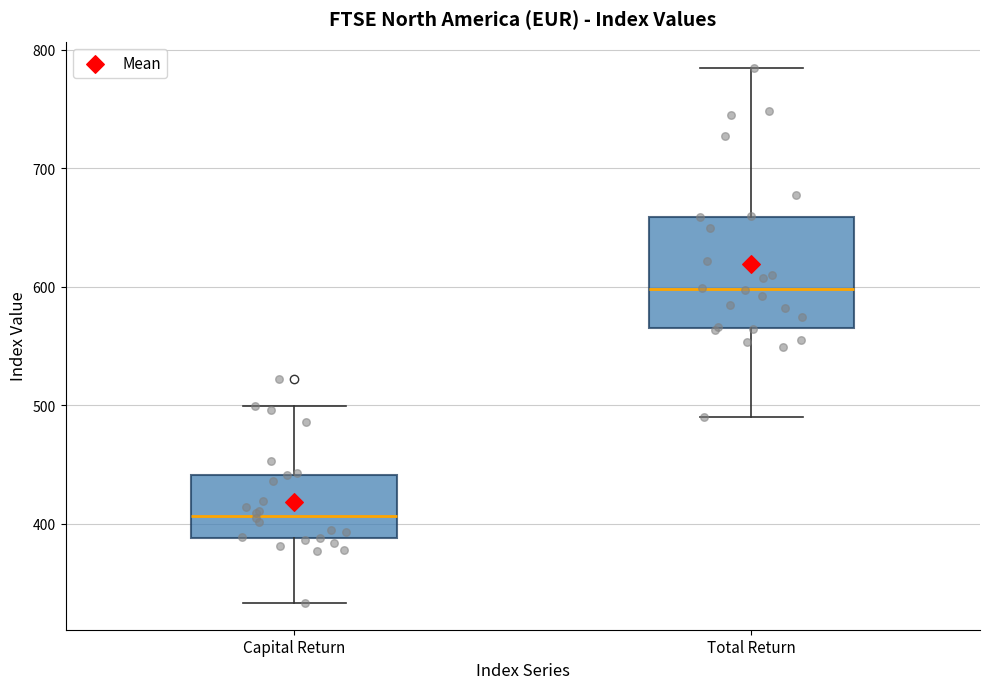

Reading left to right, read every box against the y-axis: the position of its median line, the range the box covers, and the ends of its whiskers. The values are not printed on the chart, so give them approximately, as read against the axis.

Capital Return: median 410, box 390 to 440, whiskers 330 to 500
Total Return: median 600, box 570 to 660, whiskers 490 to 780